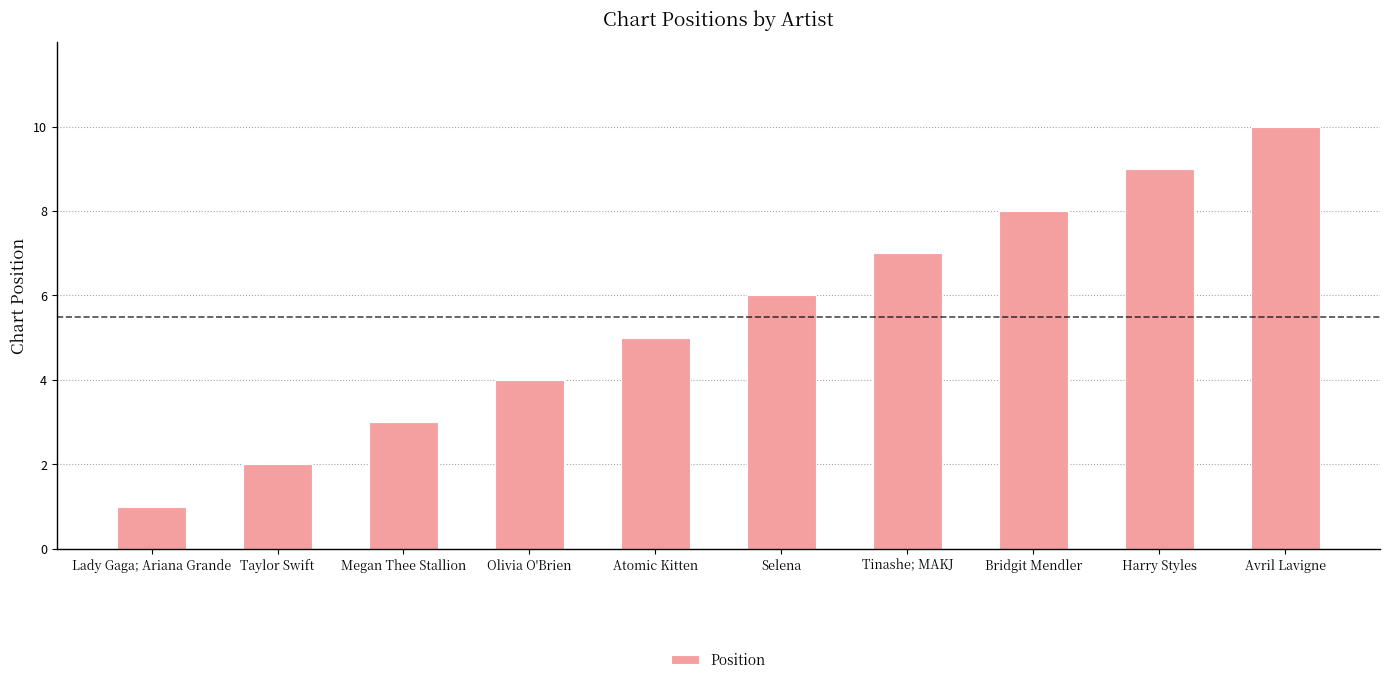

Rank the categories by value from highest to lowest.

Avril Lavigne, Harry Styles, Bridgit Mendler, Tinashe; MAKJ, Selena, Atomic Kitten, Olivia O'Brien, Megan Thee Stallion, Taylor Swift, Lady Gaga; Ariana Grande